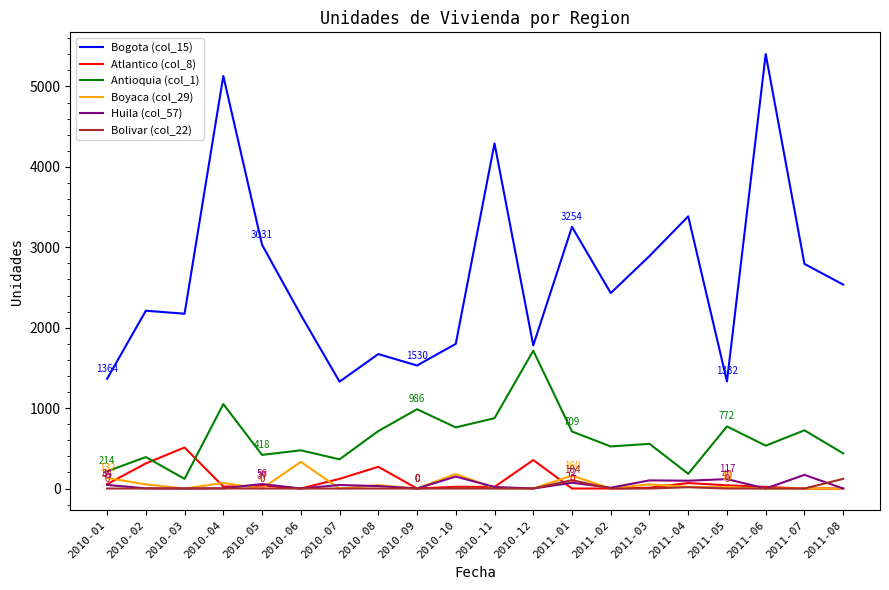

What is the average value of the Antioquia (col_1) series?

626